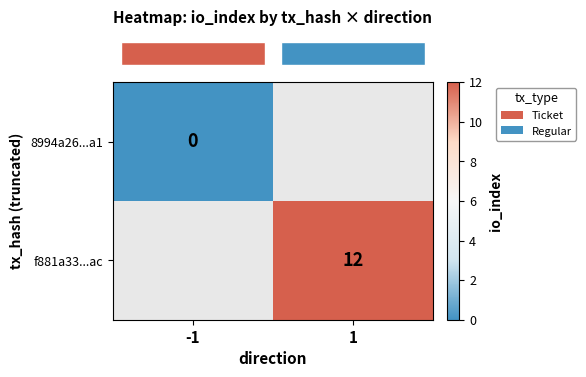

Is the value of row_1 at 1 greater than the value of row_0 at -1?

Yes